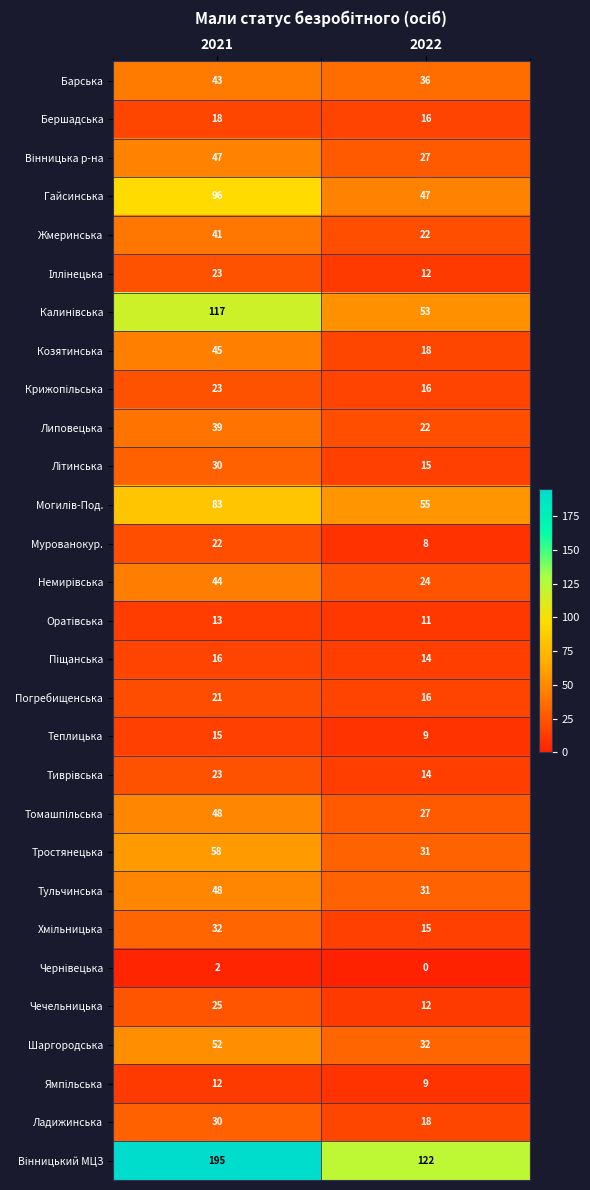

How many data points does each series have?

2